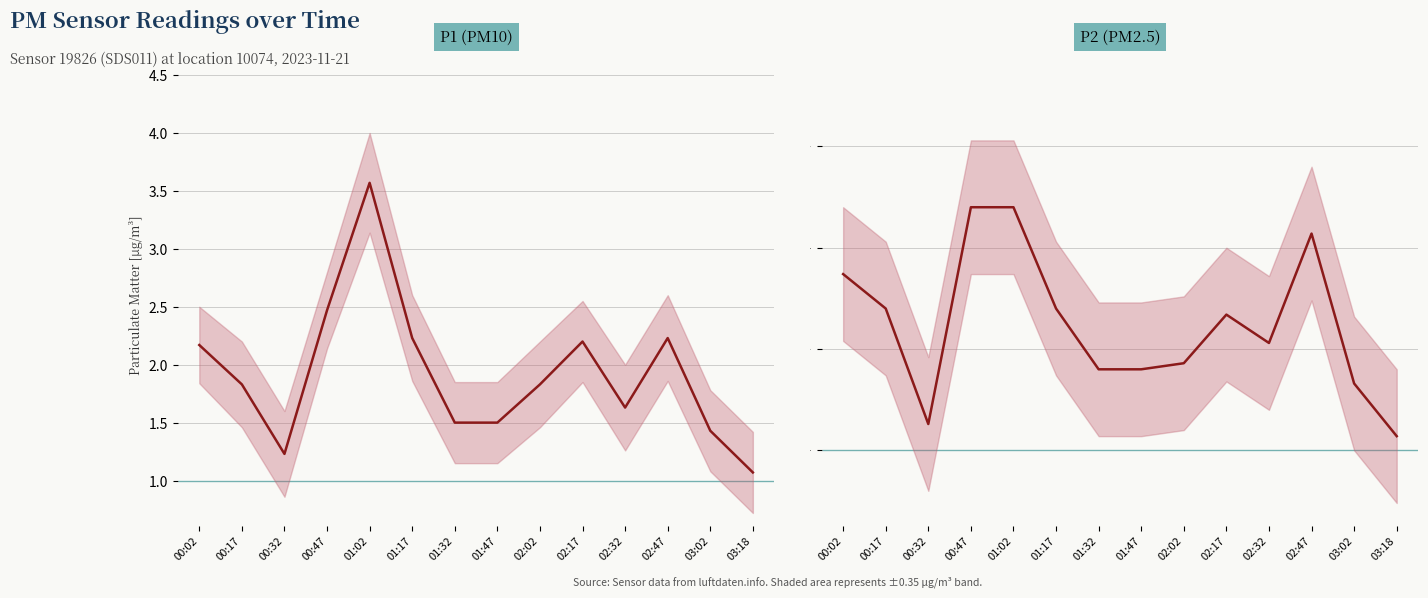

What is the smallest value displayed?

1.1